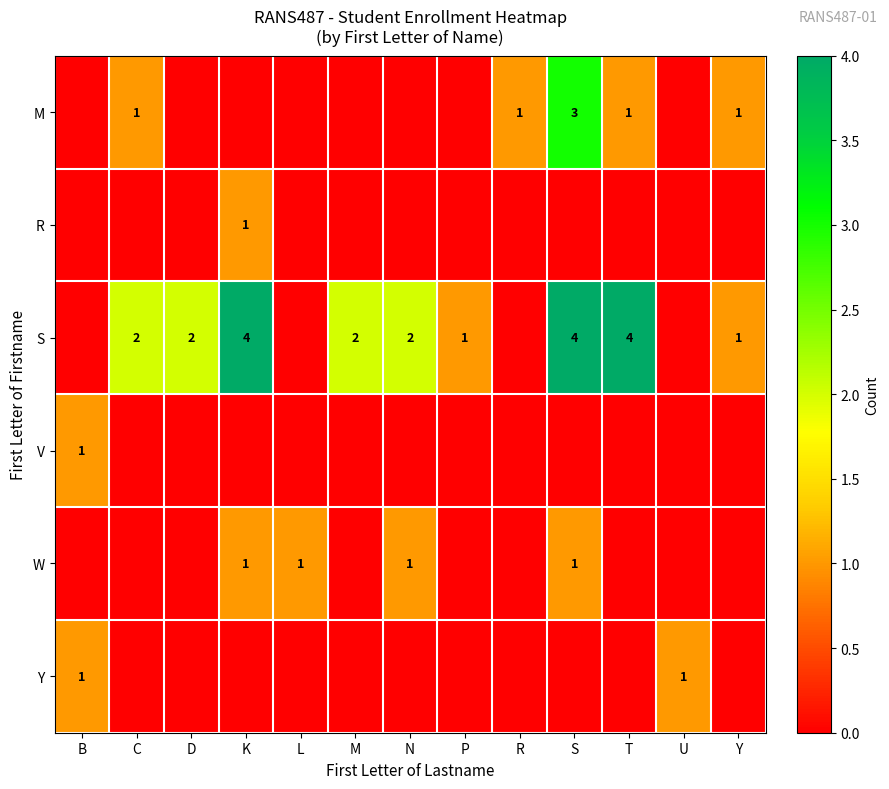

The S series shows 1 at P. True or false?

True